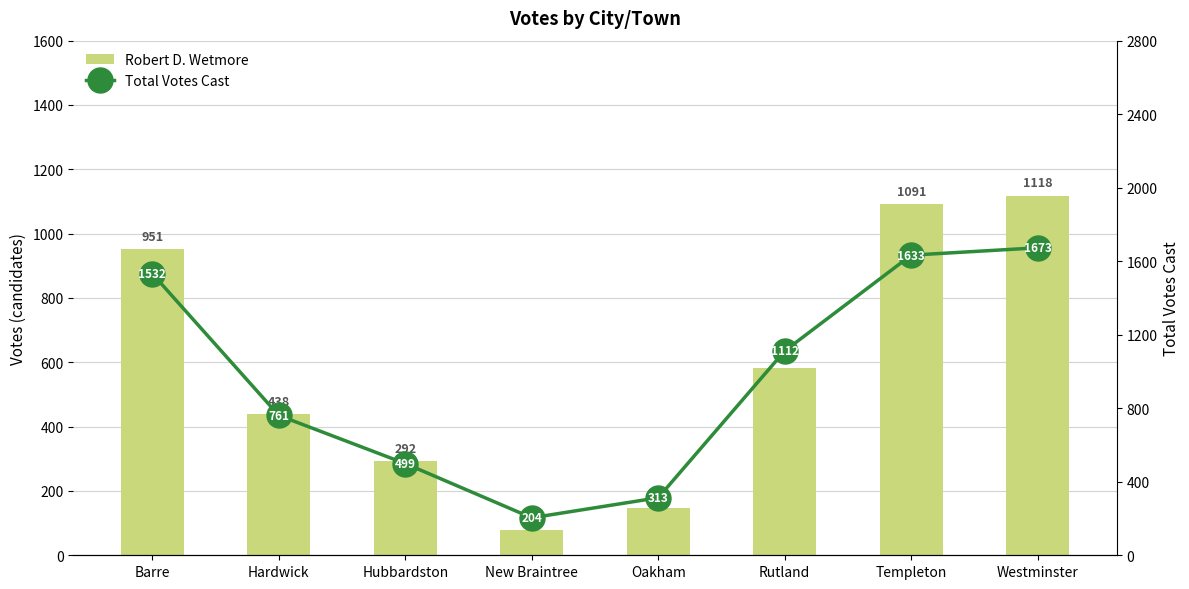

At which label does Robert D. Wetmore reach its minimum?

New Braintree